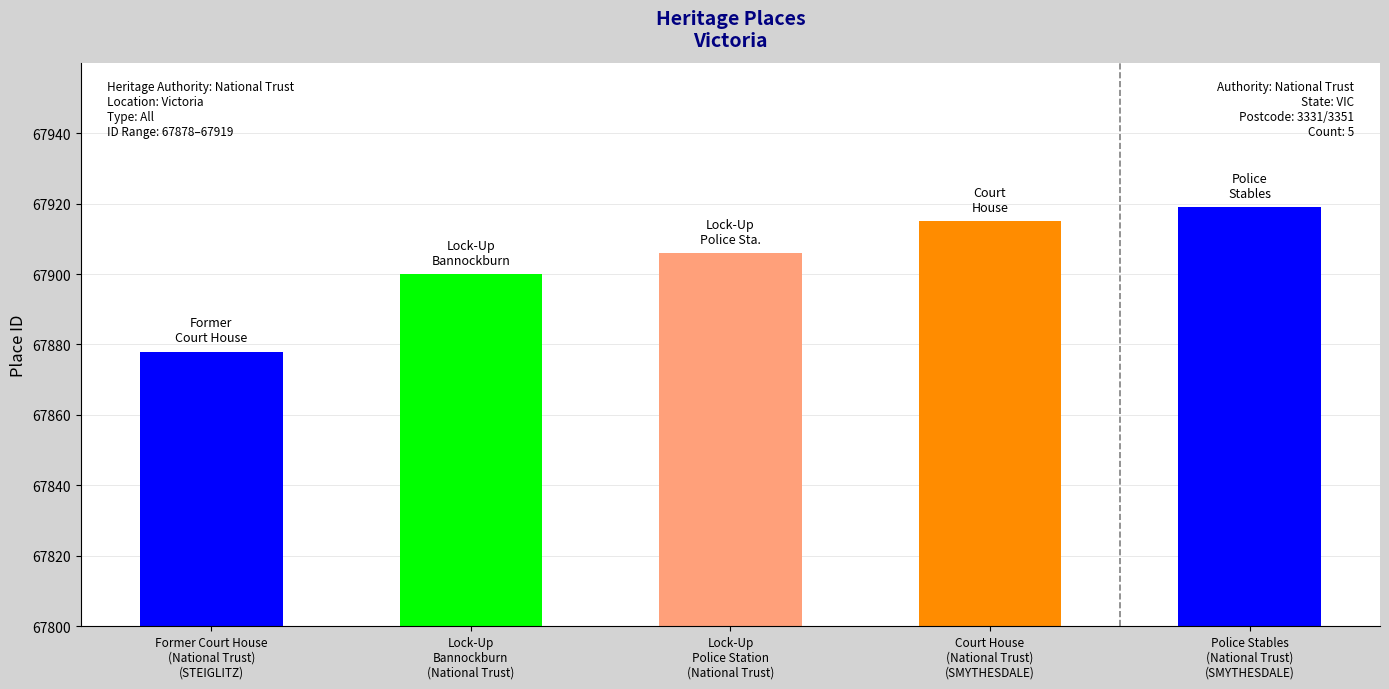

What is the label of the 4th bar from the left?

Court House
(National Trust)
(SMYTHESDALE)